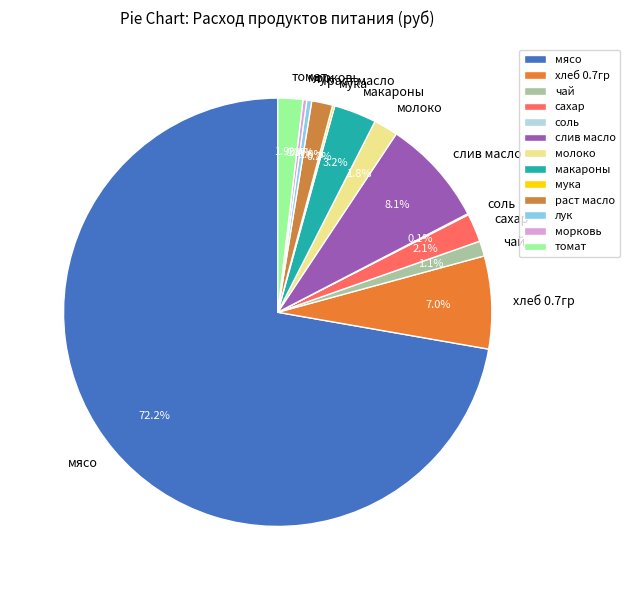

What is the largest slice in the pie chart?

мясо